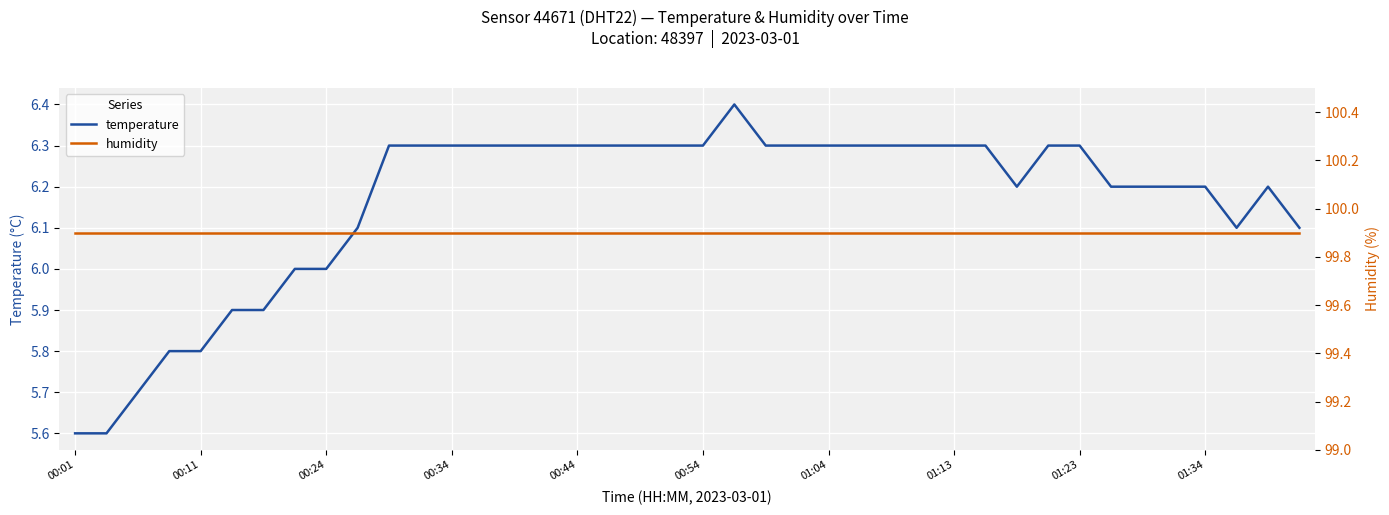

True or false: temperature has more than 2 interior local peaks.

False